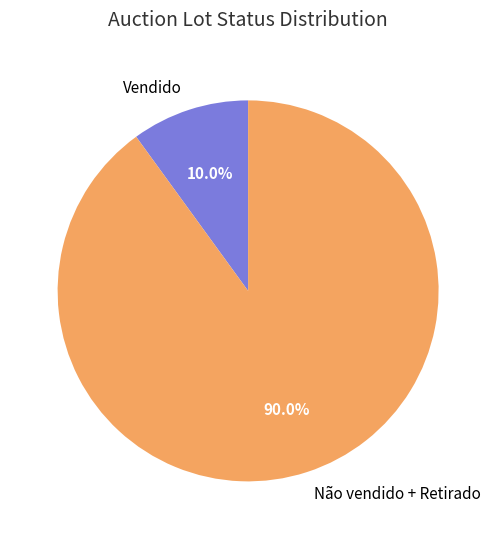

How much of the chart is everything except Vendido?

90.0%